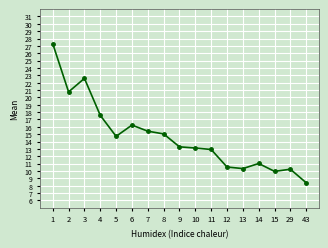

Does the chart display data point markers on the line(s)?

Yes